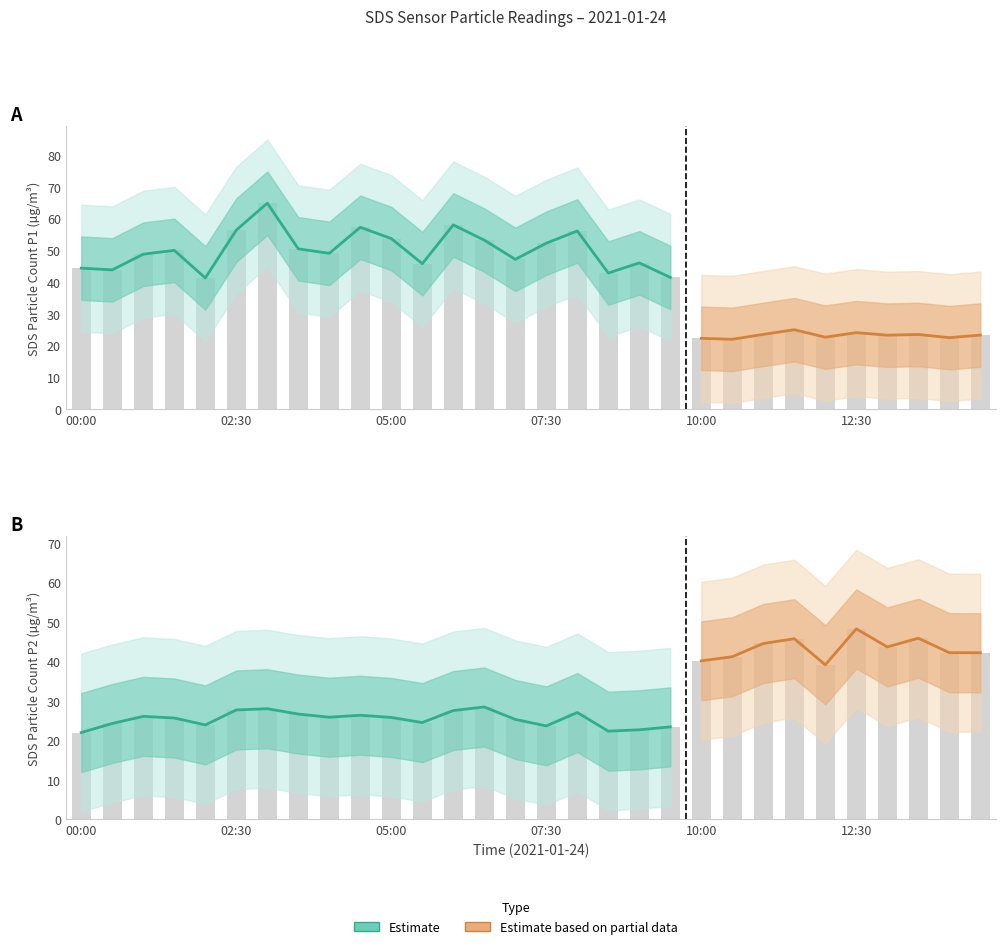

How many data points in SDS_P1 are above 46?

15